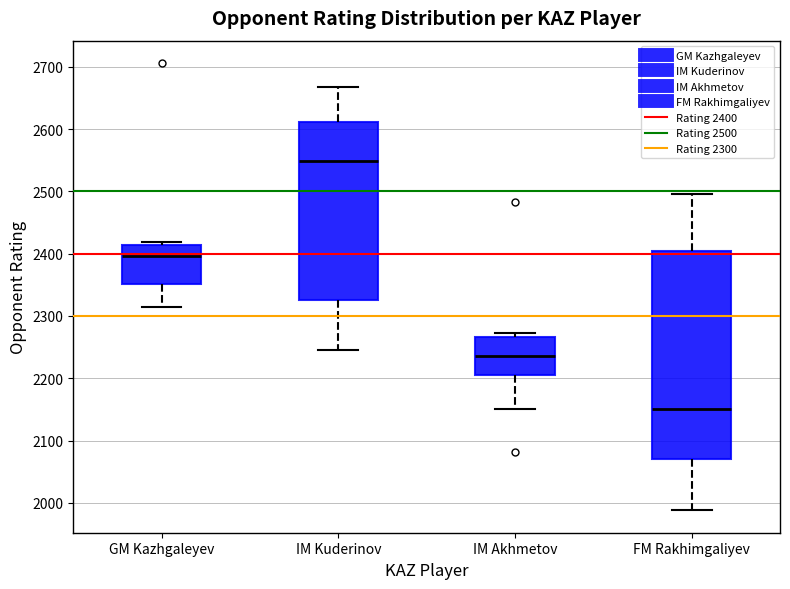

Reading left to right, read every box against the y-axis: the position of its median line, the range the box covers, and the ends of its whiskers. The values are not printed on the chart, so give them approximately, as read against the axis.

GM Kazhgaleyev: median 2400, box 2350 to 2410, whiskers 2310 to 2420
IM Kuderinov: median 2550, box 2330 to 2610, whiskers 2250 to 2670
IM Akhmetov: median 2240, box 2210 to 2270, whiskers 2150 to 2270 (just above the box's upper edge)
FM Rakhimgaliyev: median 2150, box 2070 to 2410, whiskers 1990 to 2500